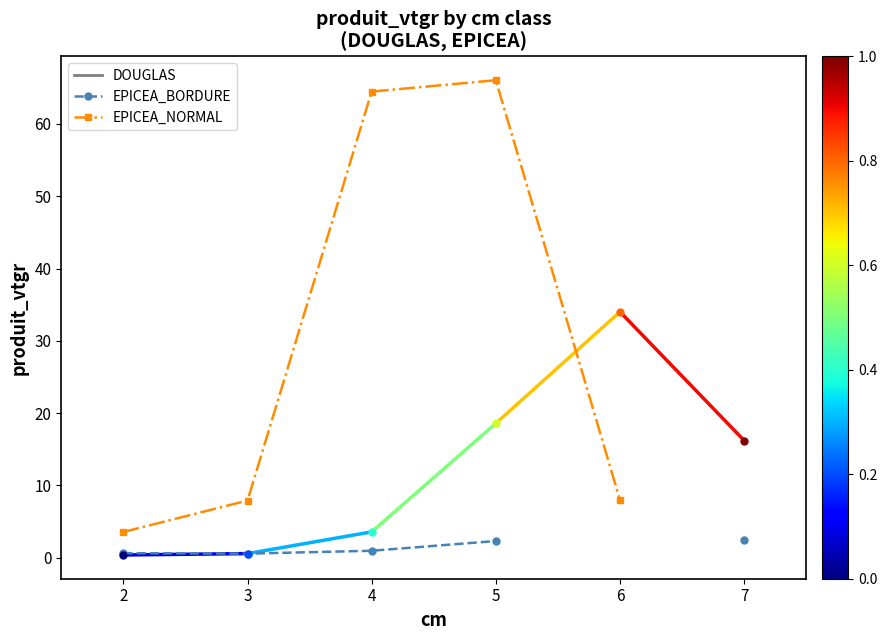

Is the value of EPICEA_NORMAL at 2 greater than the value of EPICEA_BORDURE at 7?

Yes